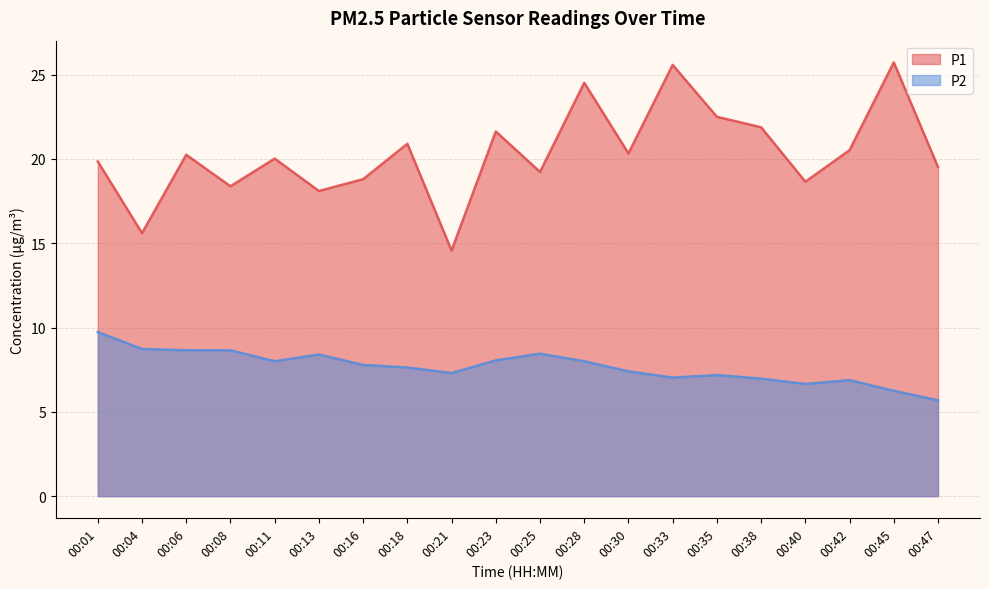

At how many categories does at least one series exceed 8?

20